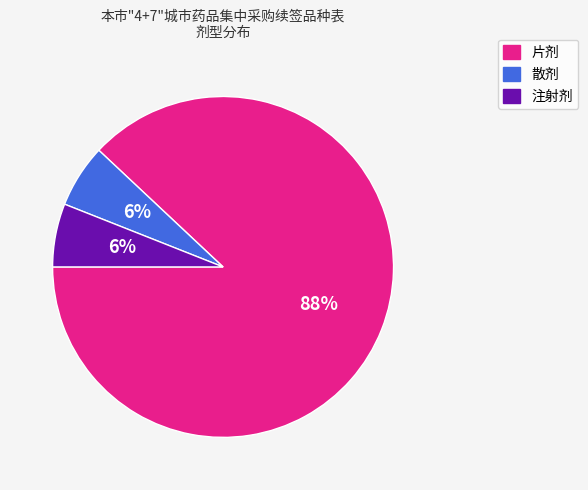

Does 散剂 account for over 50% of the chart?

No